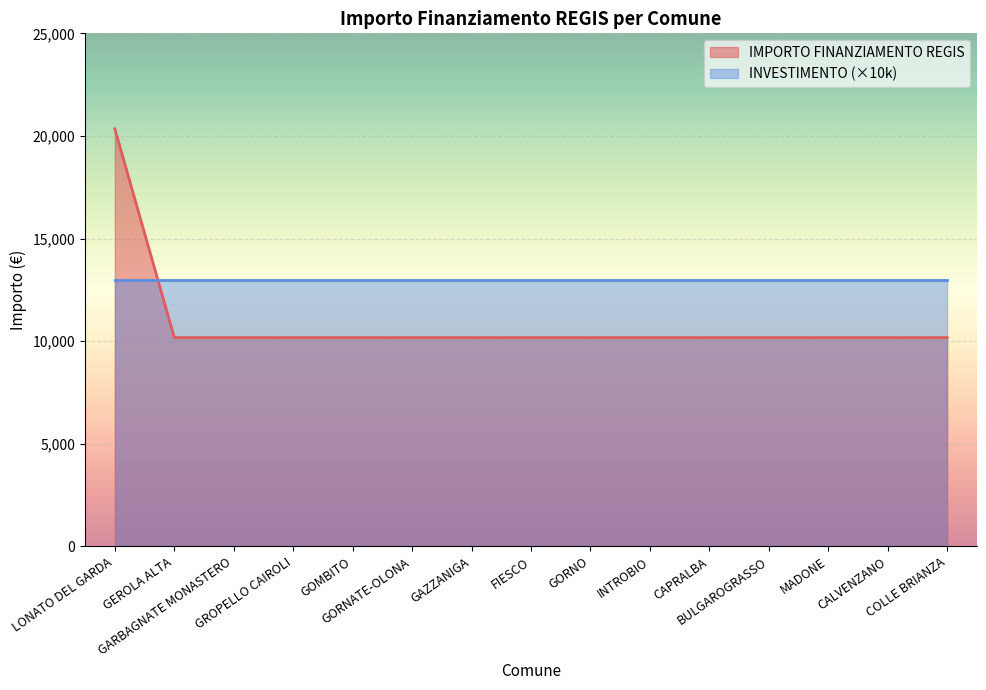

Rank the categories by value from highest to lowest.

LONATO DEL GARDA, GEROLA ALTA, GARBAGNATE MONASTERO, GROPELLO CAIROLI, GOMBITO, GORNATE-OLONA, GAZZANIGA, FIESCO, GORNO, INTROBIO, CAPRALBA, BULGAROGRASSO, MADONE, CALVENZANO, COLLE BRIANZA